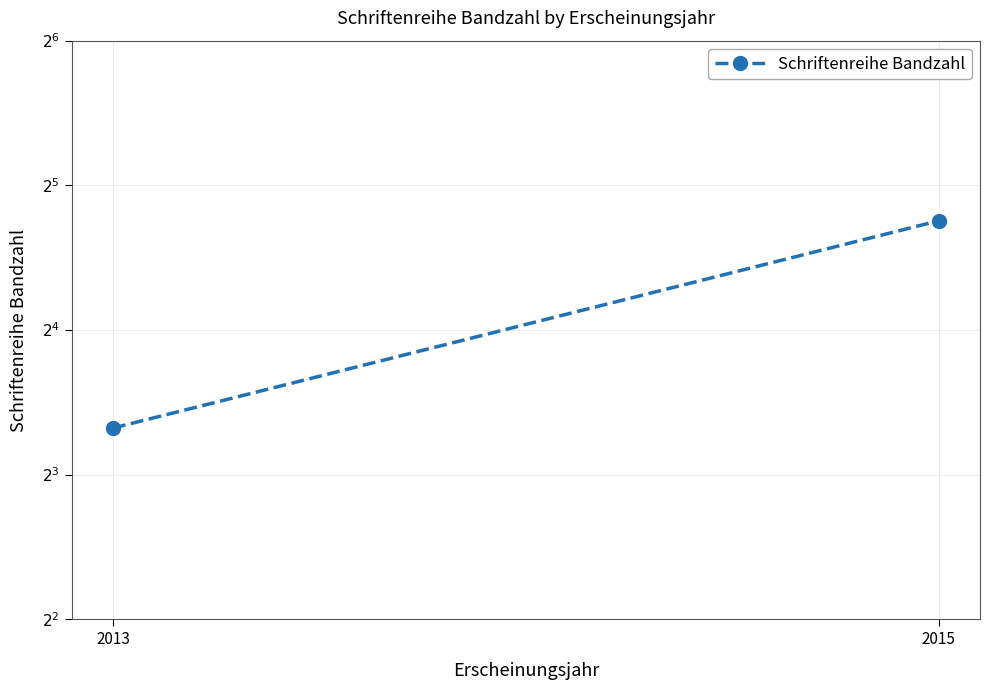

The value at 2015 is 13. True or false?

False